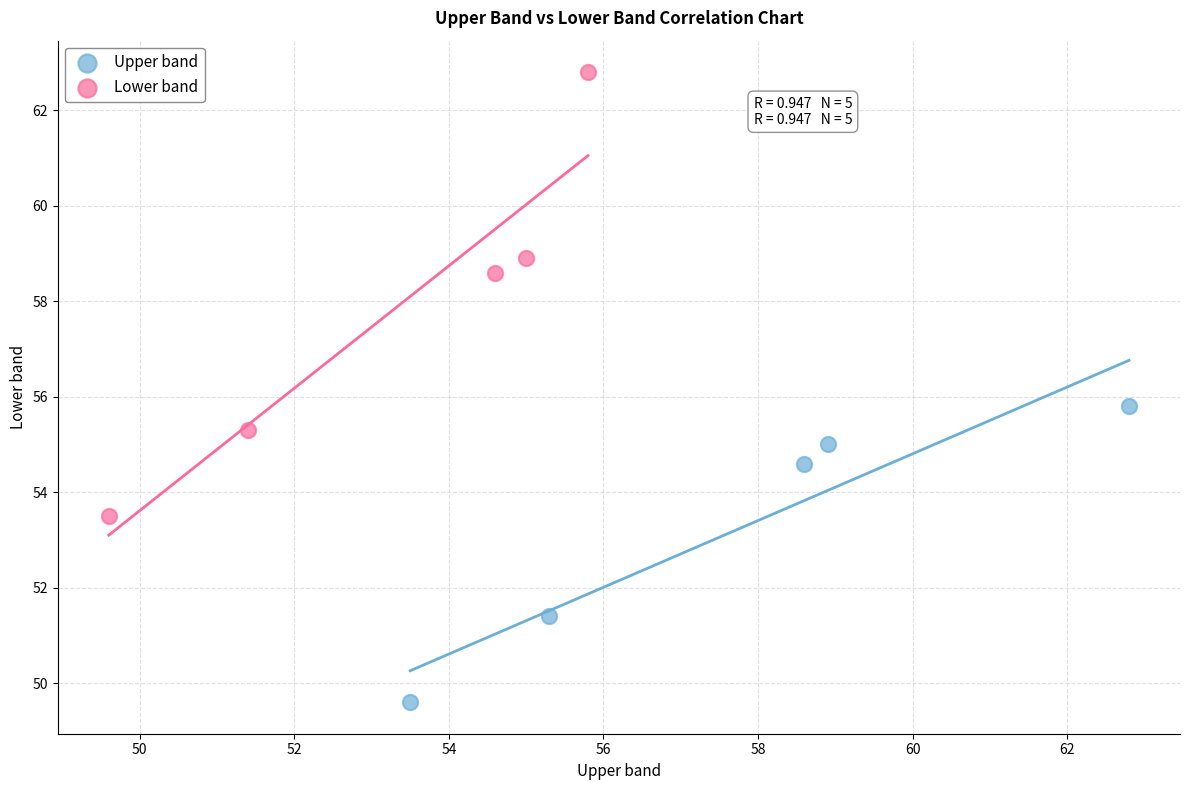

Which series reaches the minimum Y coordinate?

Upper band